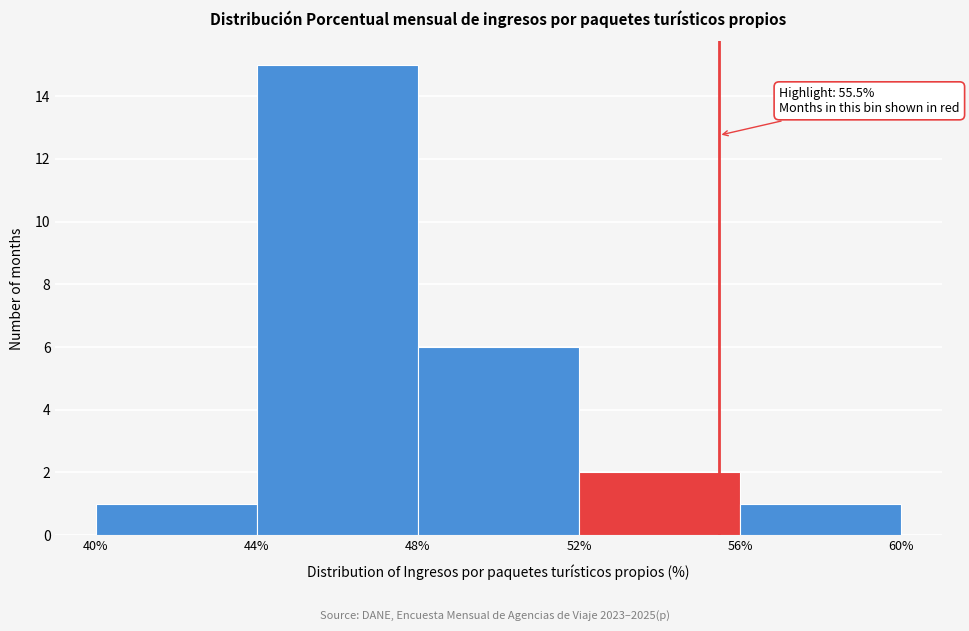

Which range on the x-axis has the tallest bar?

44% to 48%